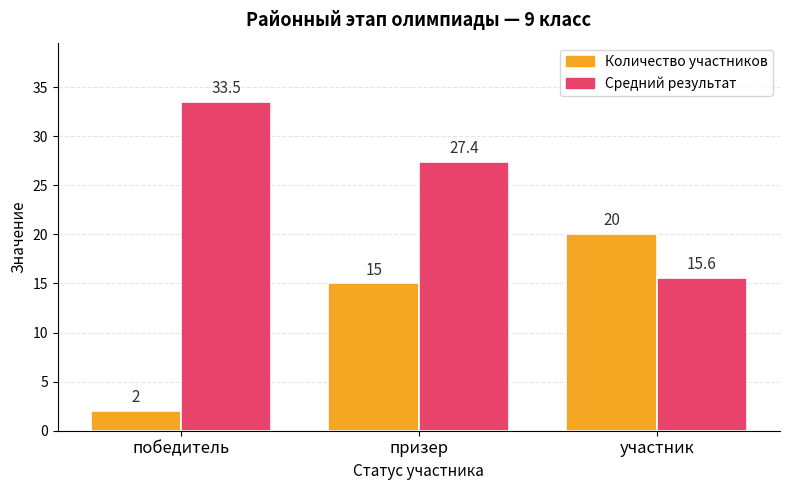

What is the total value across all series at призер?

42.4